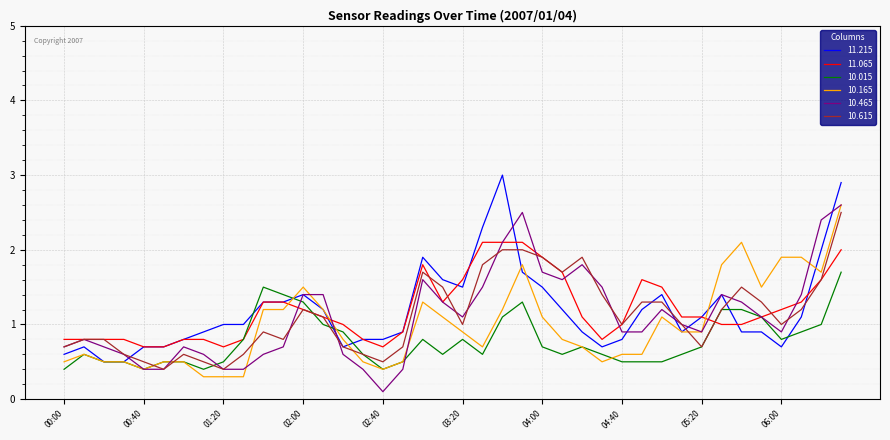

At how many categories does at least one series exceed 2?

6